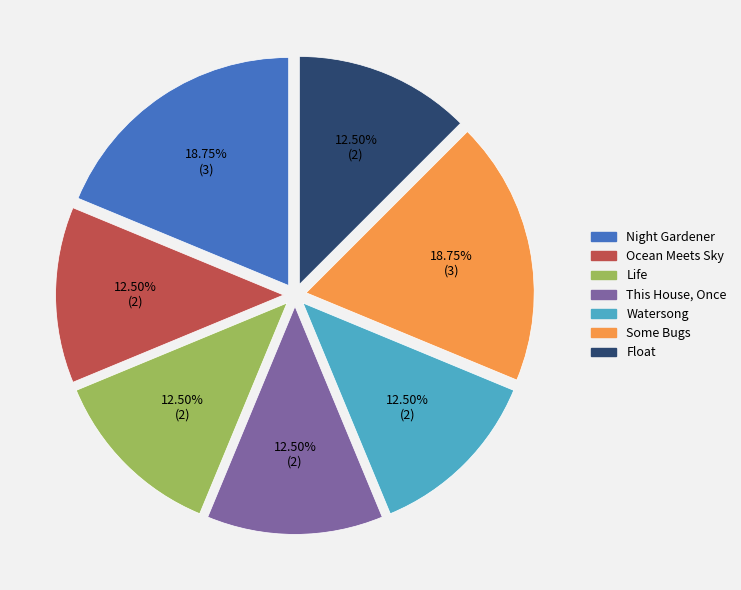

Combined, do Some Bugs and Watersong account for over 50%?

No